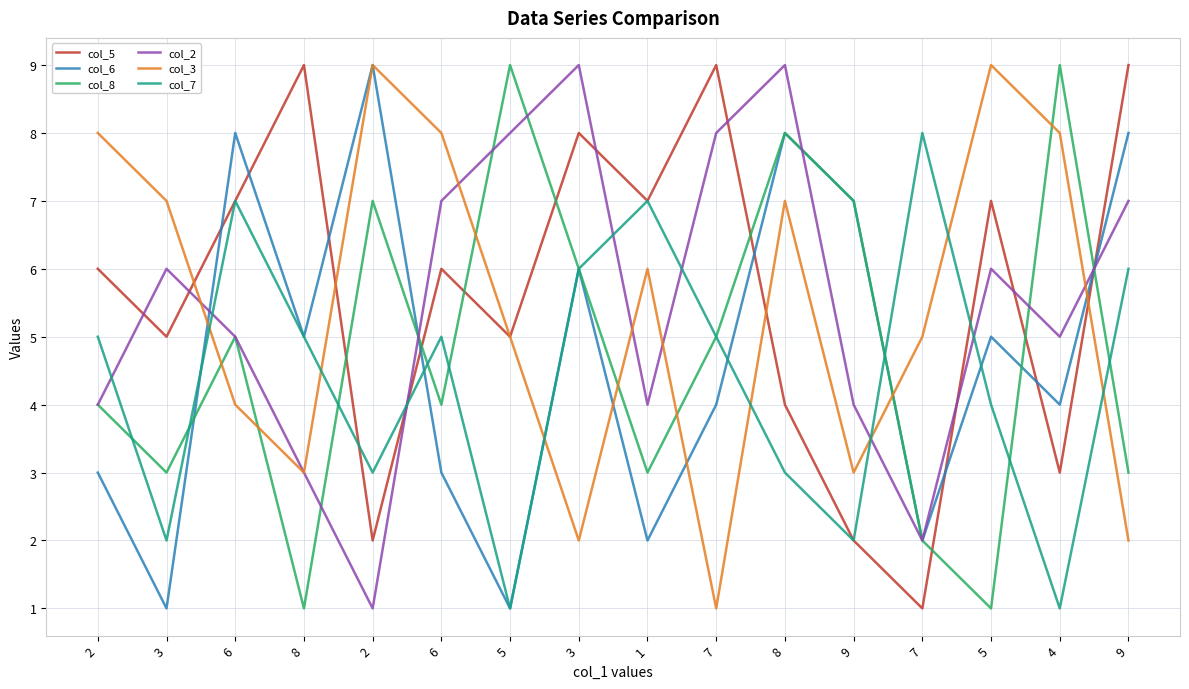

How many times do col_8 and col_2 cross each other?

7